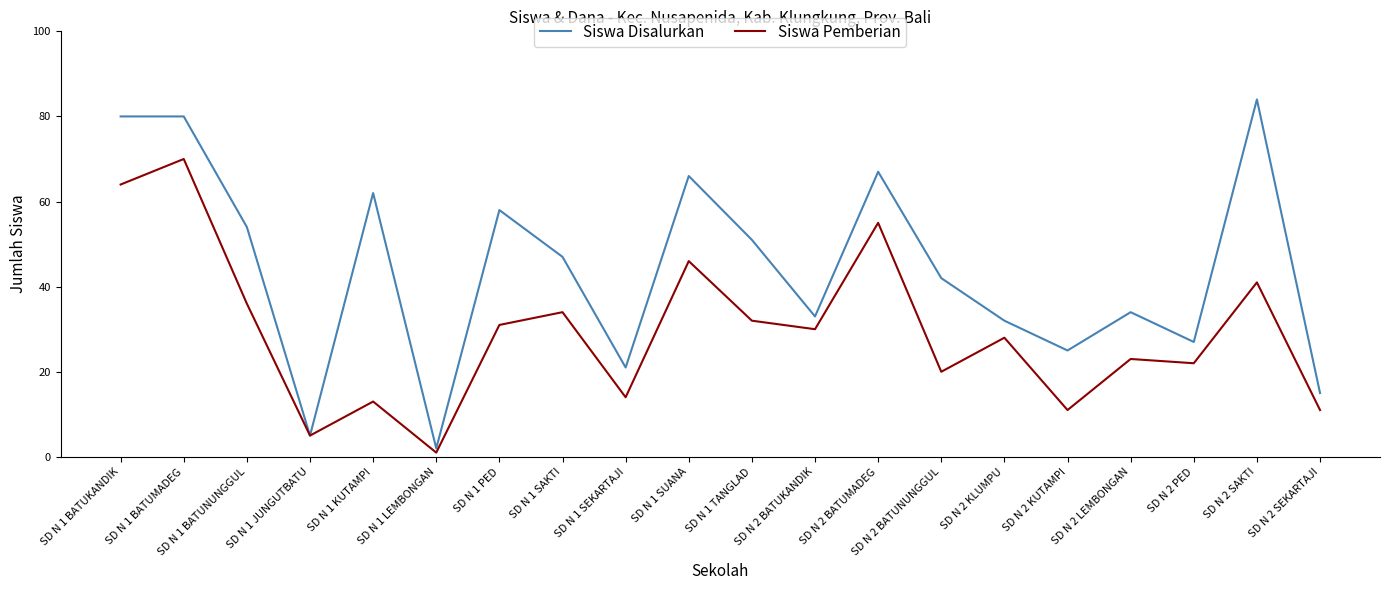

What position from the right is SD N 2 LEMBONGAN?

4